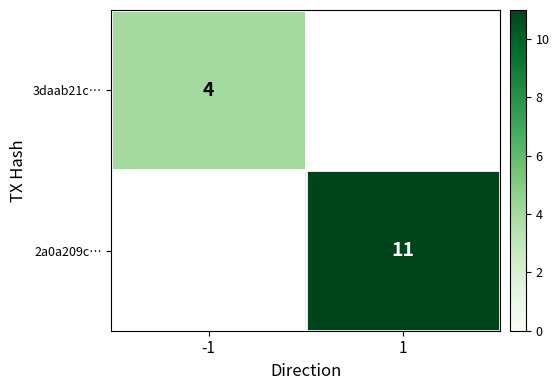

The 2a0a209c… series shows 11 at 1. True or false?

True